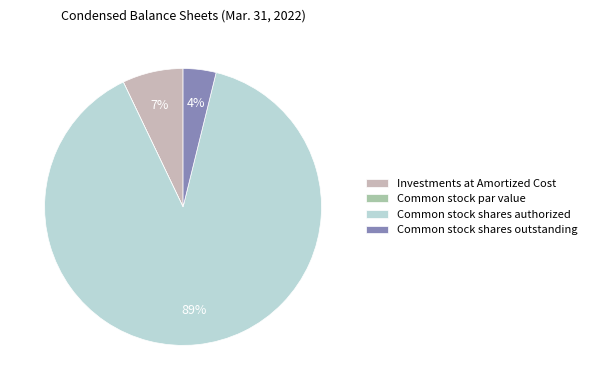

To the nearest percent, what percentage of the pie is Common stock shares outstanding?

4%